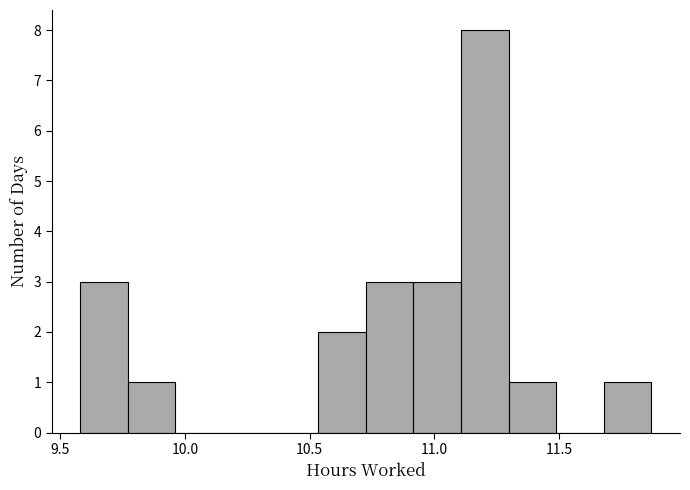

Around what value on the x-axis is the tallest bar? Give the approximate position of its centre, as read against the axis.

11.20